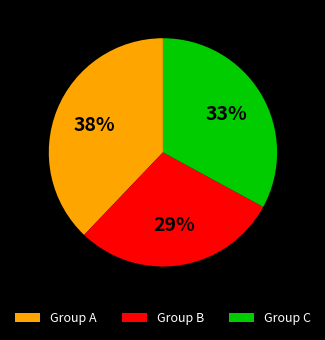

Does any single category account for the majority?

No